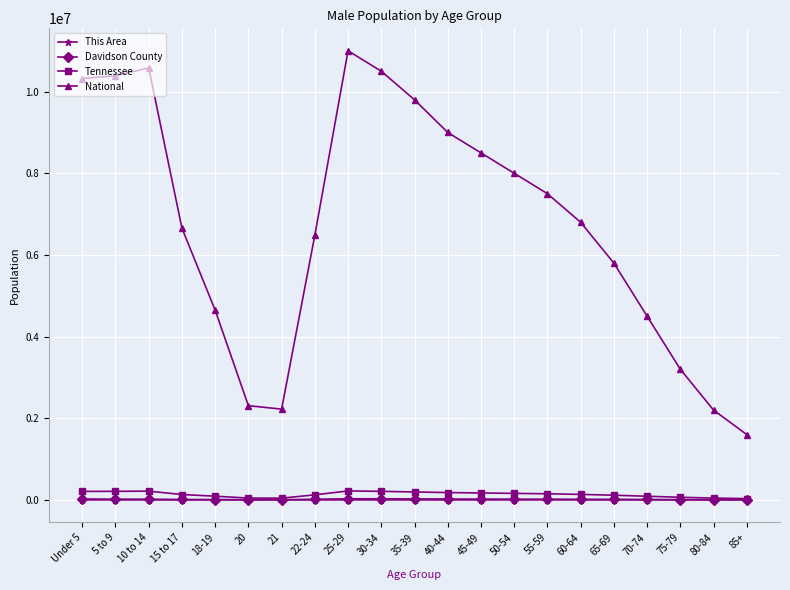

Which series has the largest total across all categories?

National